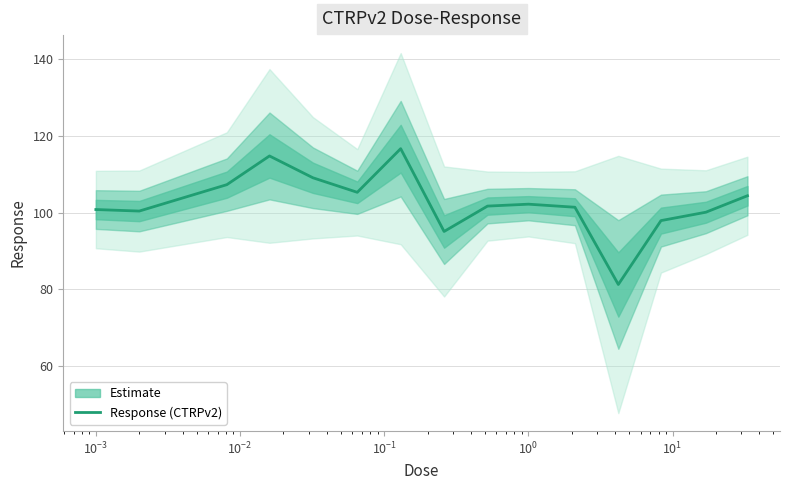

What is the greatest value displayed?

116.7